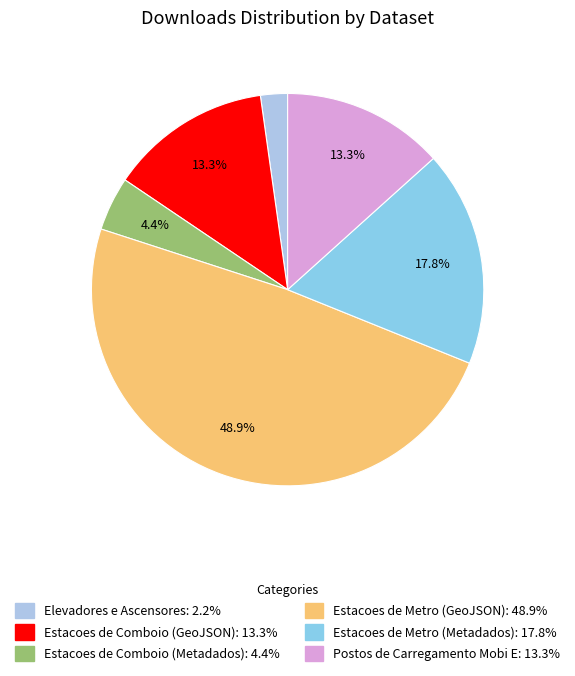

What percentage is the Estacoes de Metro (GeoJSON) slice, to the nearest percent?

49%